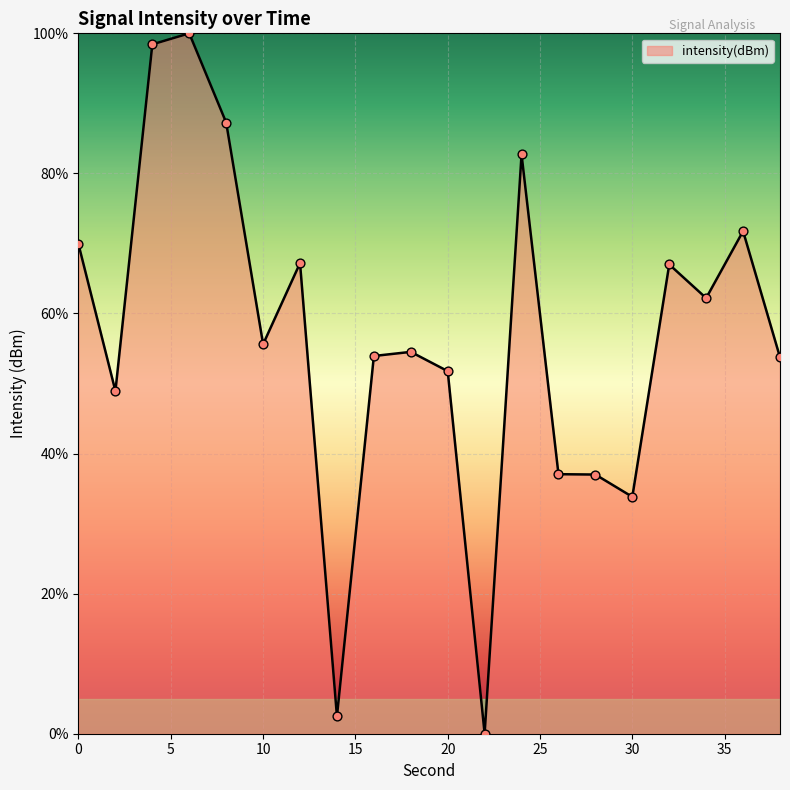

What is the maximum value shown in the chart?

100.0